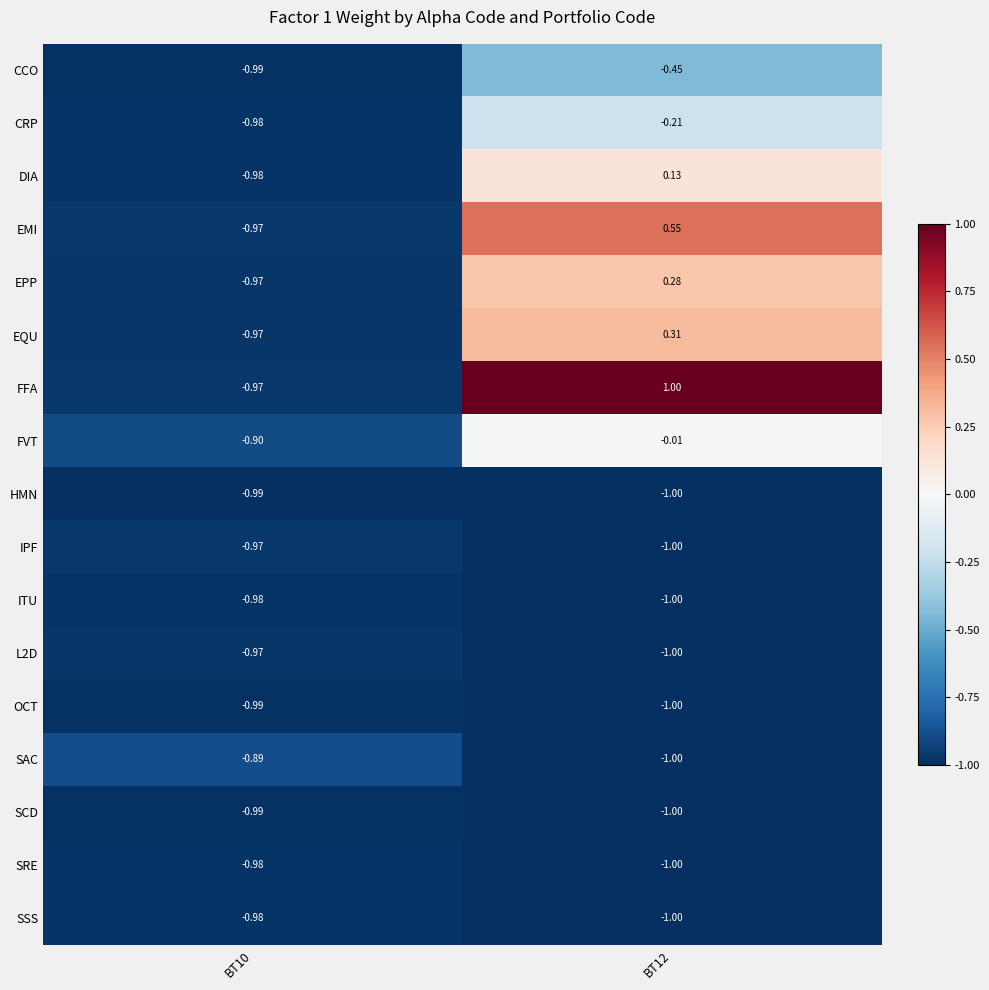

Which series has the largest total across all categories?

FFA